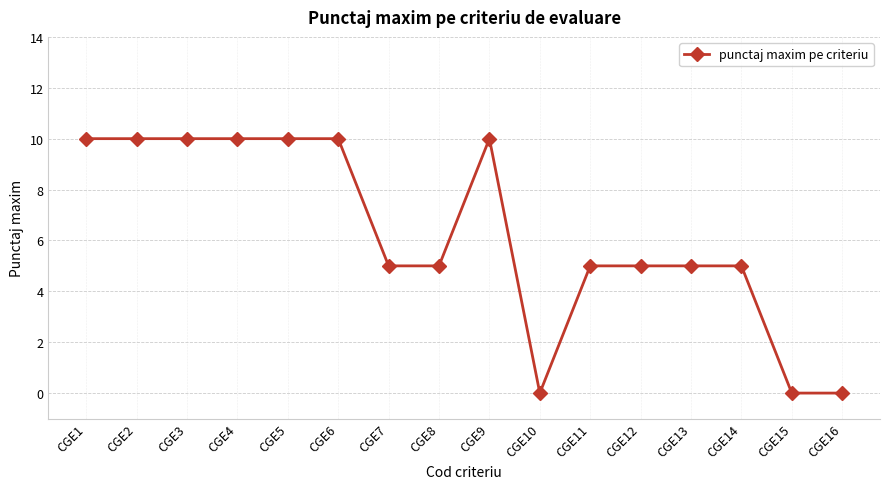

Count the values in the range 5 to 10.

13